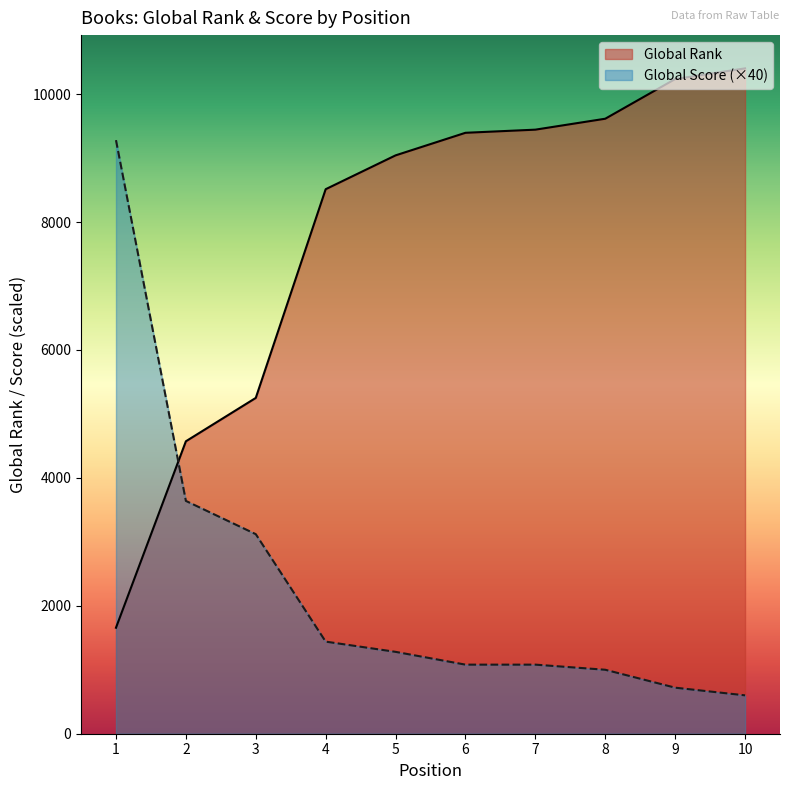

Between 1 and 4, which series saw the biggest shift?

Global Score (×40)